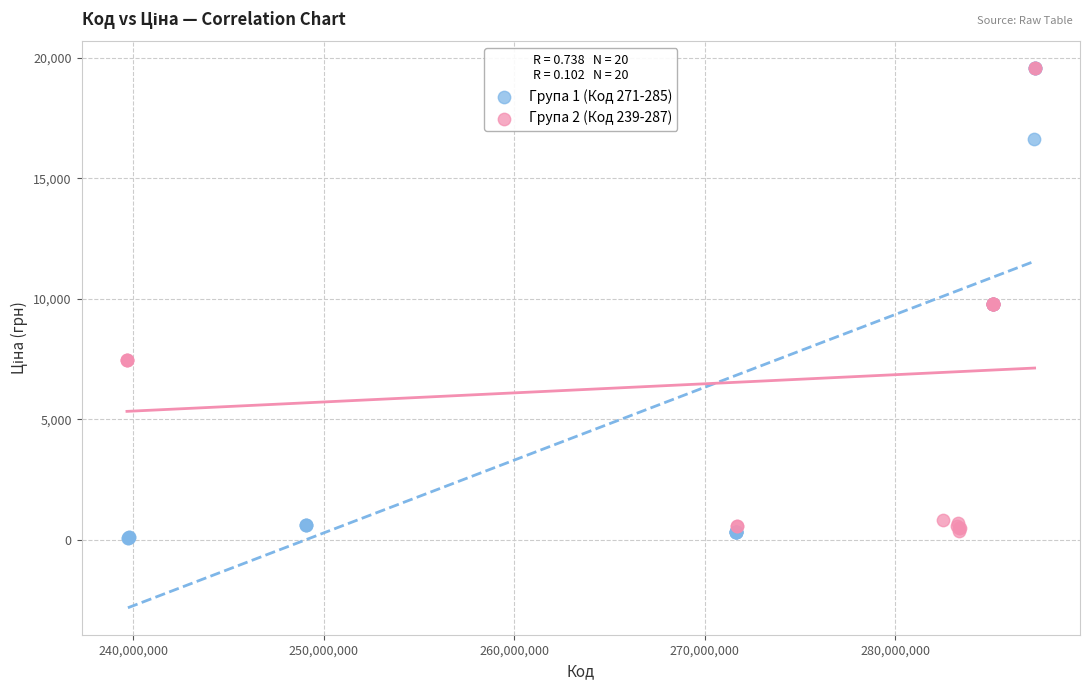

Which series has the widest spread of Y values?

Група 1 (Код 271-285)